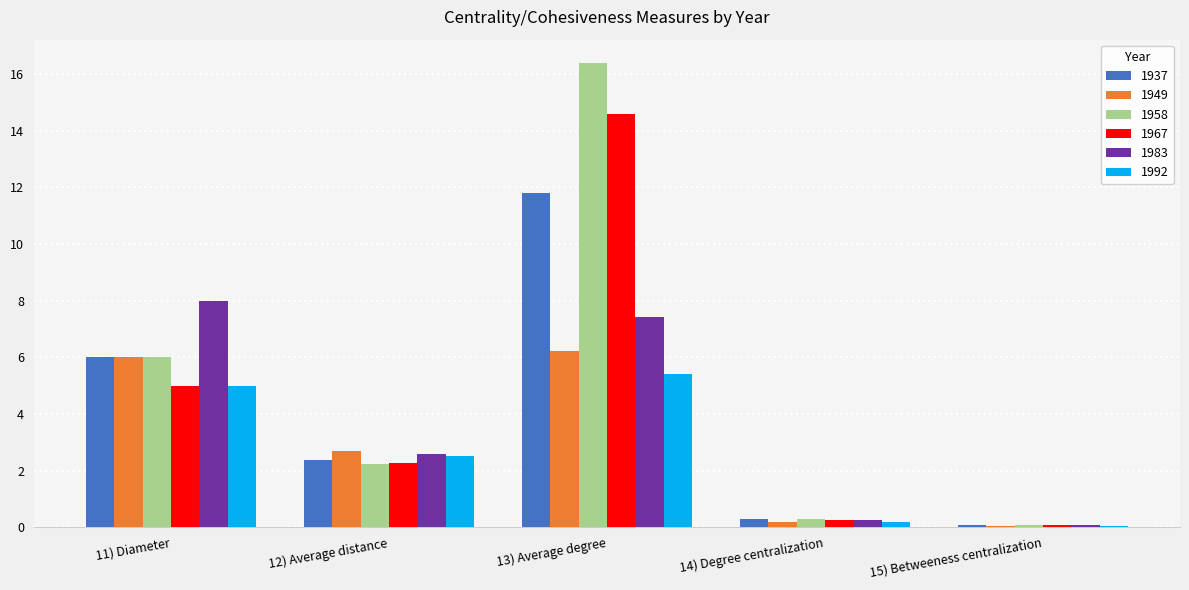

What is the sum of all 1949 values?

15.1